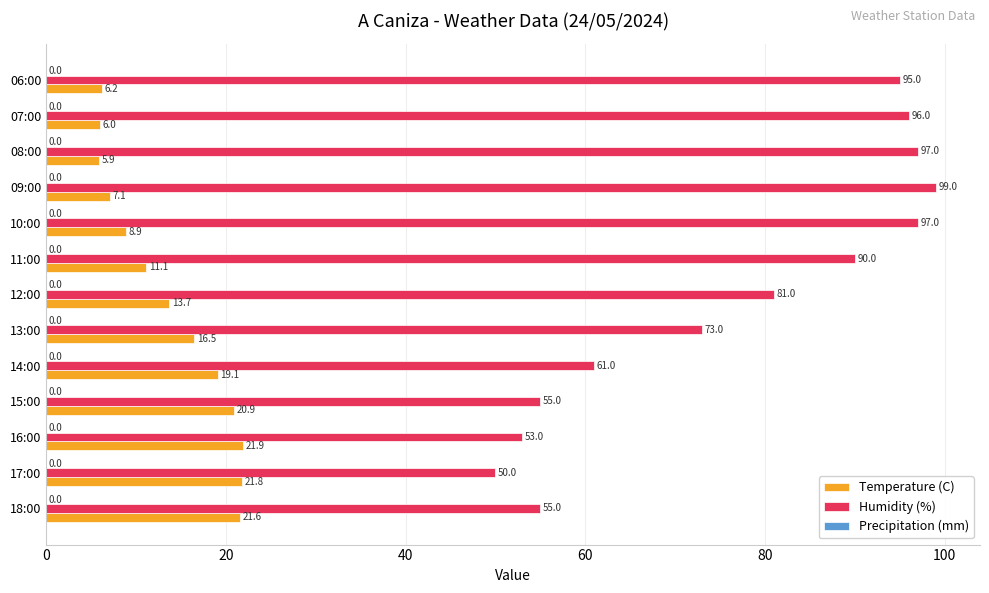

What is the average value of the Temperature (C) series?

13.9